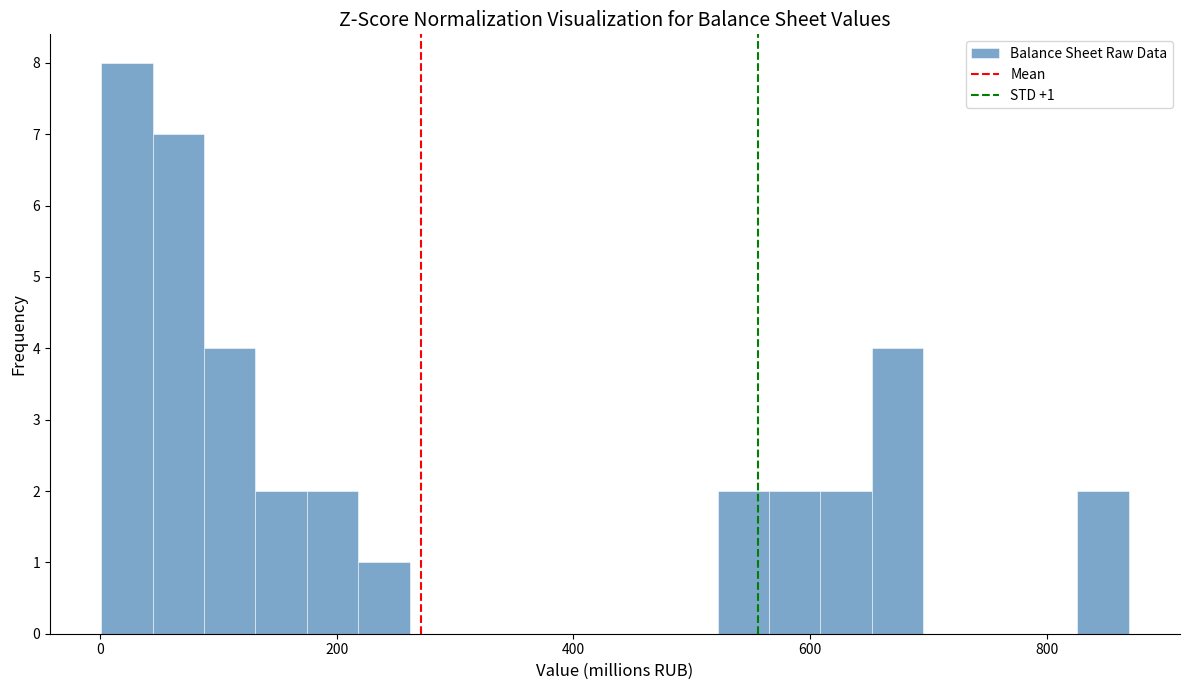

Around what value on the x-axis is the tallest bar? Give the approximate position of its centre, as read against the axis.

20